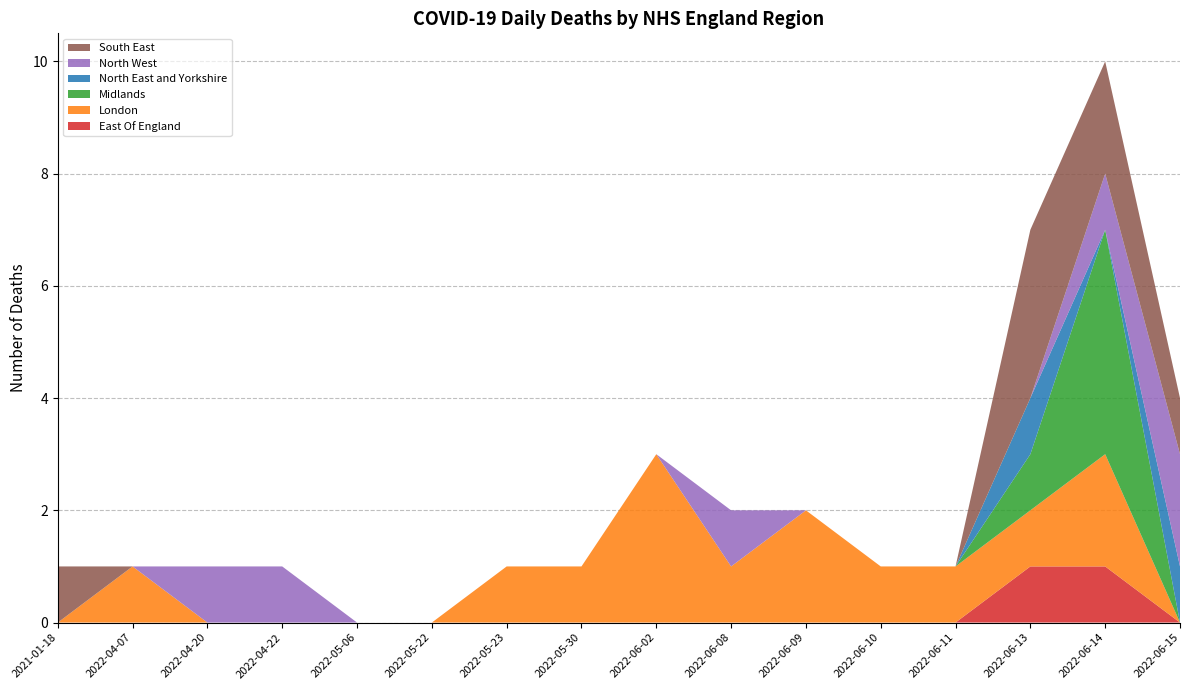

Reading left to right, list all the values displayed in this chart.

East Of England: 2021-01-18=0	2022-04-07=0	2022-04-20=0	2022-04-22=0	2022-05-06=0	2022-05-22=0	2022-05-23=0	2022-05-30=0	2022-06-02=0	2022-06-08=0	2022-06-09=0	2022-06-10=0	2022-06-11=0	2022-06-13=1	2022-06-14=1	2022-06-15=0
London: 2021-01-18=0	2022-04-07=1	2022-04-20=0	2022-04-22=0	2022-05-06=0	2022-05-22=0	2022-05-23=1	2022-05-30=1	2022-06-02=3	2022-06-08=1	2022-06-09=2	2022-06-10=1	2022-06-11=1	2022-06-13=1	2022-06-14=2	2022-06-15=0
Midlands: 2021-01-18=0	2022-04-07=0	2022-04-20=0	2022-04-22=0	2022-05-06=0	2022-05-22=0	2022-05-23=0	2022-05-30=0	2022-06-02=0	2022-06-08=0	2022-06-09=0	2022-06-10=0	2022-06-11=0	2022-06-13=1	2022-06-14=4	2022-06-15=0
North East and Yorkshire: 2021-01-18=0	2022-04-07=0	2022-04-20=0	2022-04-22=0	2022-05-06=0	2022-05-22=0	2022-05-23=0	2022-05-30=0	2022-06-02=0	2022-06-08=0	2022-06-09=0	2022-06-10=0	2022-06-11=0	2022-06-13=1	2022-06-14=0	2022-06-15=1
North West: 2021-01-18=0	2022-04-07=0	2022-04-20=1	2022-04-22=1	2022-05-06=0	2022-05-22=0	2022-05-23=0	2022-05-30=0	2022-06-02=0	2022-06-08=1	2022-06-09=0	2022-06-10=0	2022-06-11=0	2022-06-13=0	2022-06-14=1	2022-06-15=2
South East: 2021-01-18=1	2022-04-07=0	2022-04-20=0	2022-04-22=0	2022-05-06=0	2022-05-22=0	2022-05-23=0	2022-05-30=0	2022-06-02=0	2022-06-08=0	2022-06-09=0	2022-06-10=0	2022-06-11=0	2022-06-13=3	2022-06-14=2	2022-06-15=1